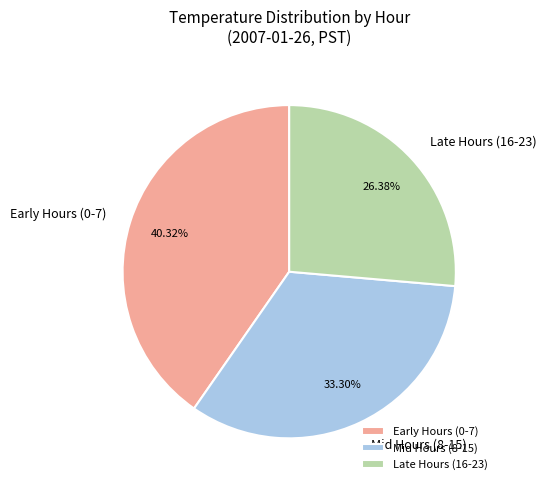

Rank the categories by value from highest to lowest.

Early Hours (0-7), Mid Hours (8-15), Late Hours (16-23)